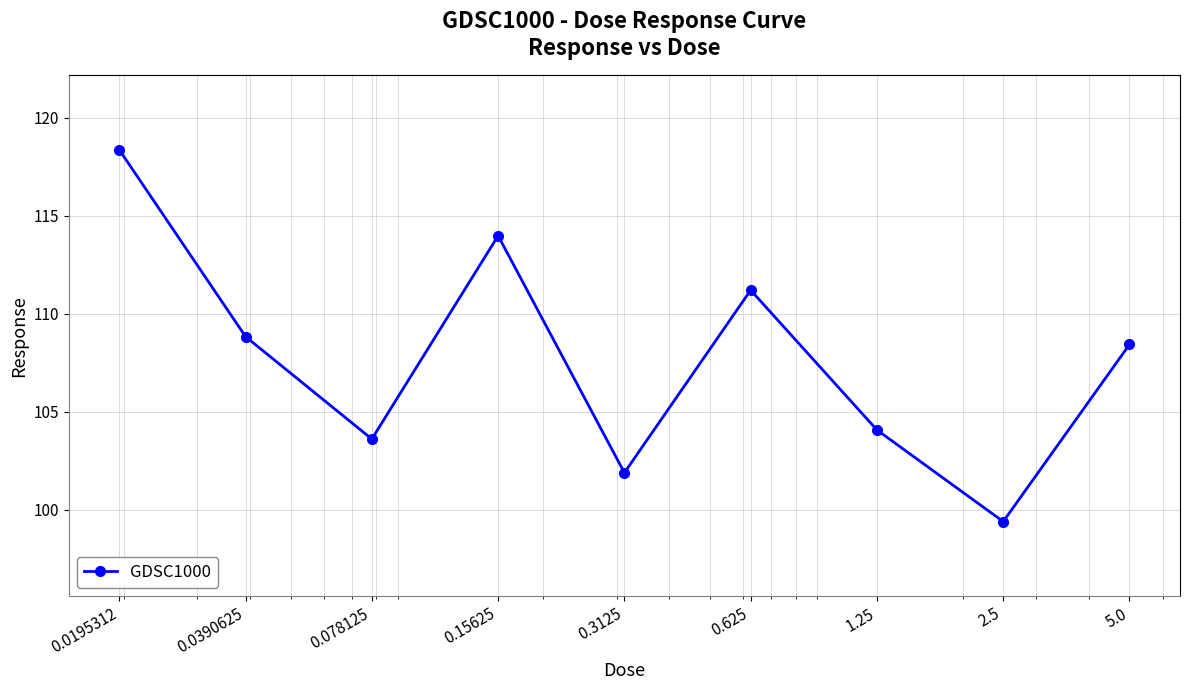

How many points are lower than both their immediate neighbors (excluding endpoints)?

3